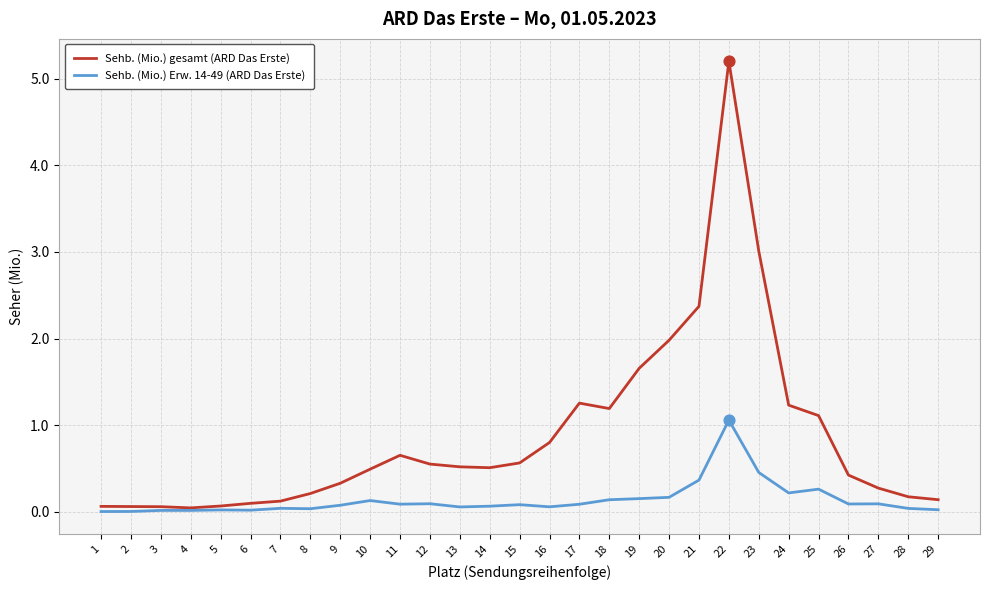

At how many categories does at least one series exceed 5?

1